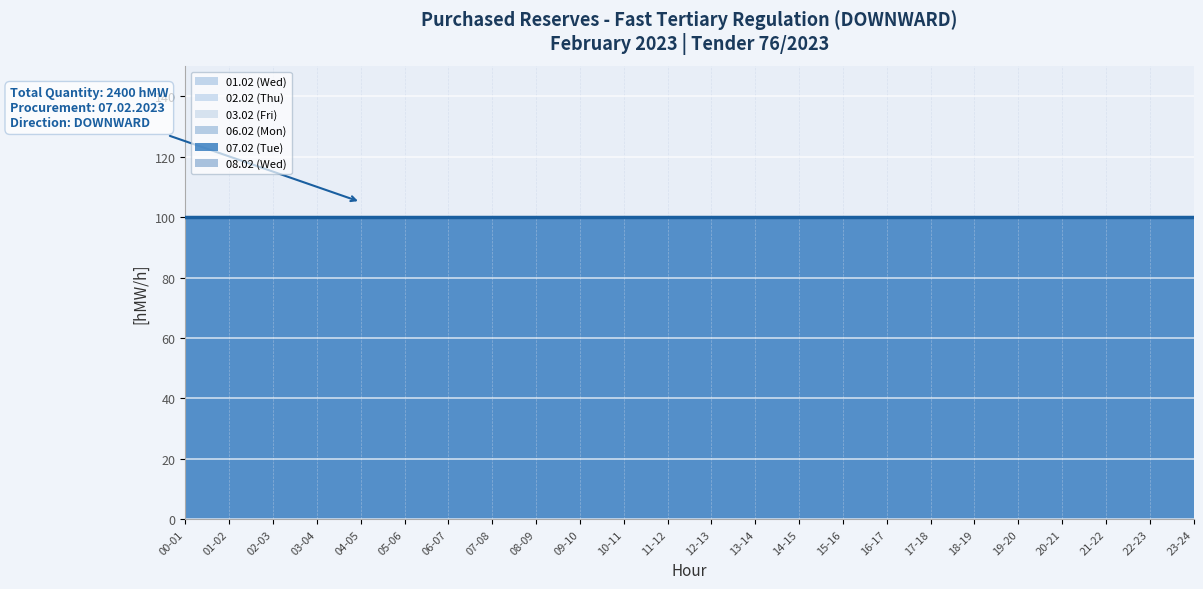

Reading left to right, list all the values displayed in this chart.

01.02 (Wed): 0	0	0	0	0	0	0	0	0	0	0	0	0	0	0	0	0	0	0	0	0	0	0	0
02.02 (Thu): 0	0	0	0	0	0	0	0	0	0	0	0	0	0	0	0	0	0	0	0	0	0	0	0
03.02 (Fri): 0	0	0	0	0	0	0	0	0	0	0	0	0	0	0	0	0	0	0	0	0	0	0	0
06.02 (Mon): 0	0	0	0	0	0	0	0	0	0	0	0	0	0	0	0	0	0	0	0	0	0	0	0
07.02 (Tue): 100	100	100	100	100	100	100	100	100	100	100	100	100	100	100	100	100	100	100	100	100	100	100	100
08.02 (Wed): 0	0	0	0	0	0	0	0	0	0	0	0	0	0	0	0	0	0	0	0	0	0	0	0